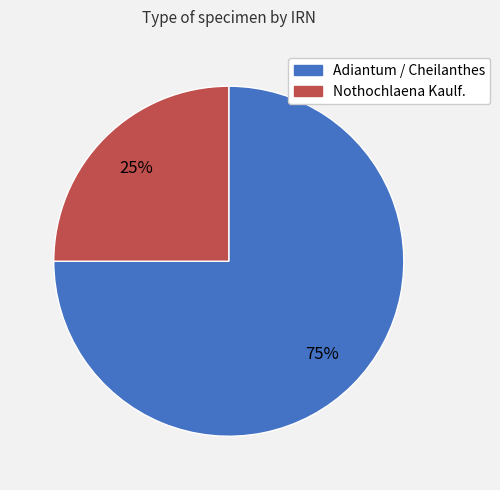

Does any single category account for the majority?

Yes